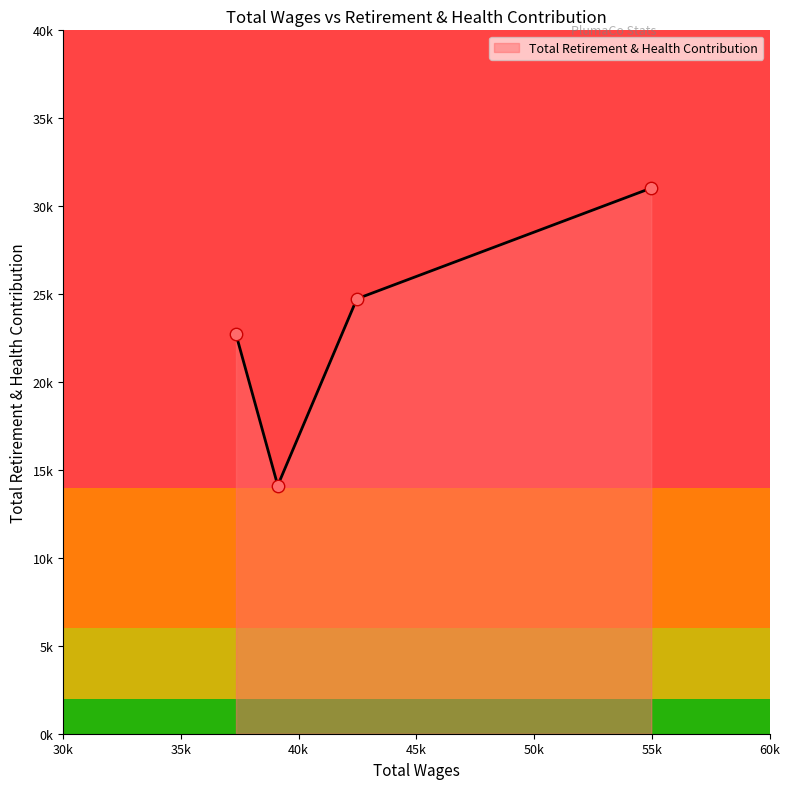

What is the change in value from 54974.84 to 37341.29?

-8319.4